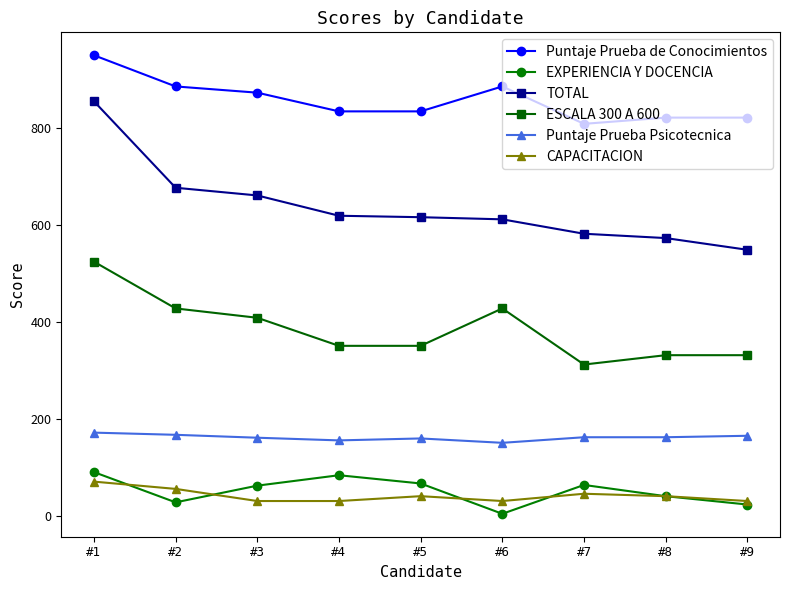

What is the smallest value displayed?

3.7